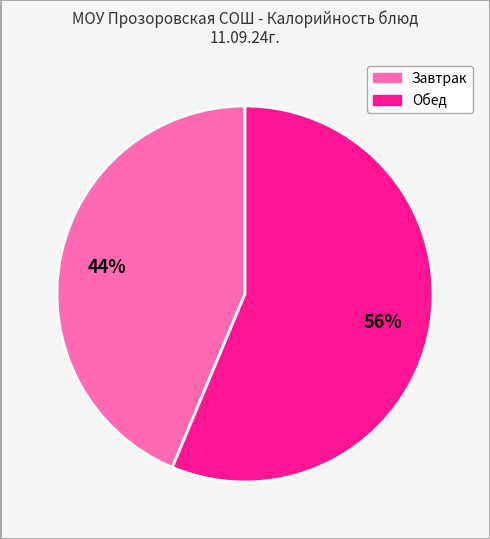

To the nearest percent, what is the combined percentage of Обед and Завтрак?

100%